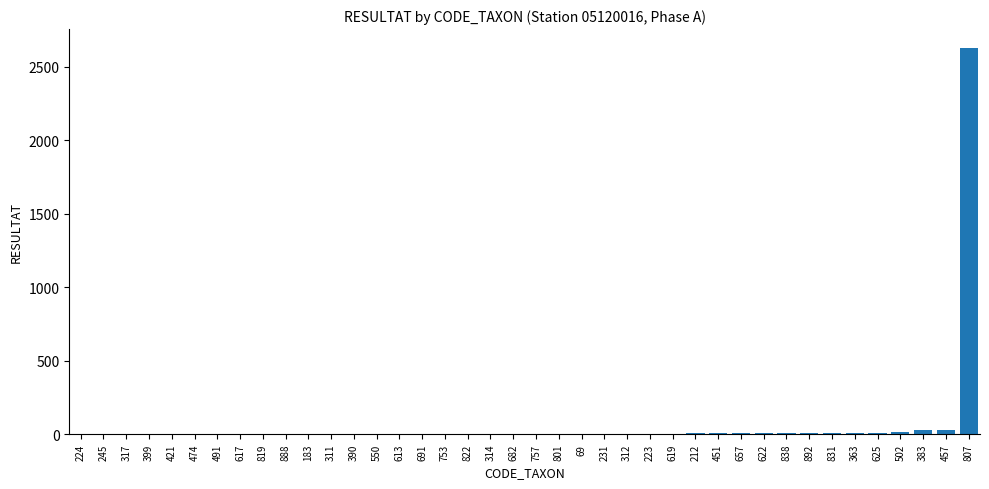

What is the average value?

70